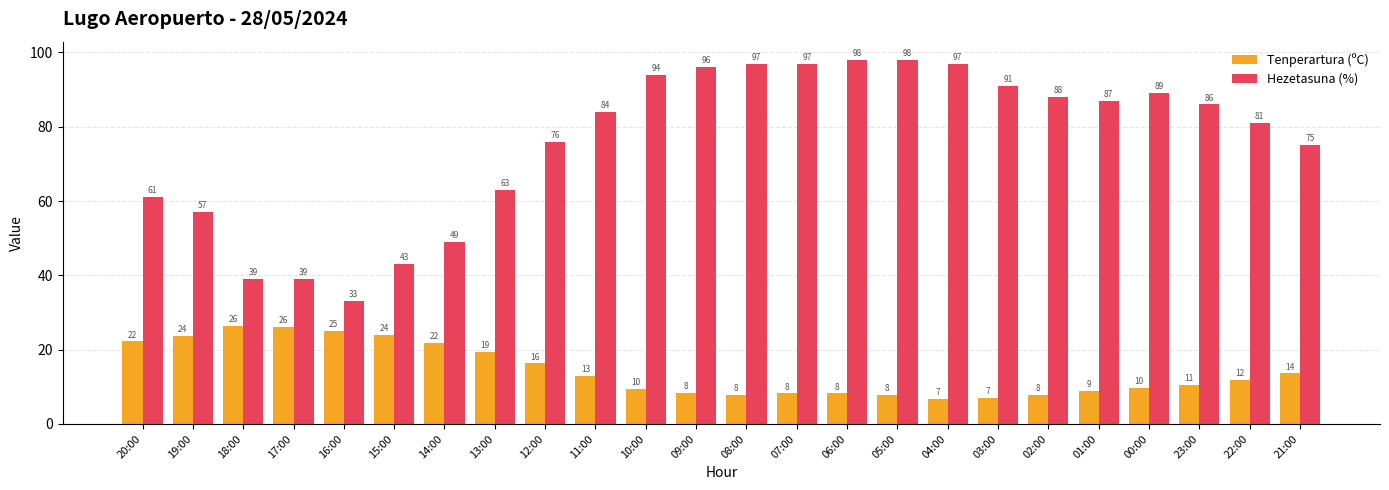

List the series in order of their overall mean, highest first.

Hezetasuna (%), Tenperartura (ºC)